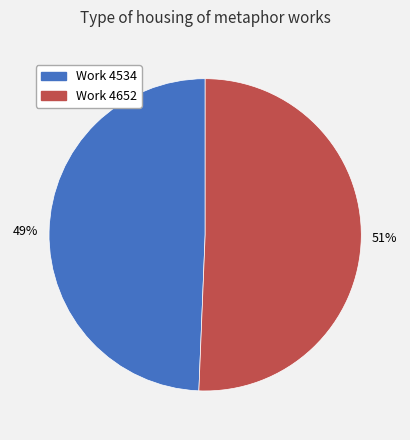

Count the number of slices in the pie.

2